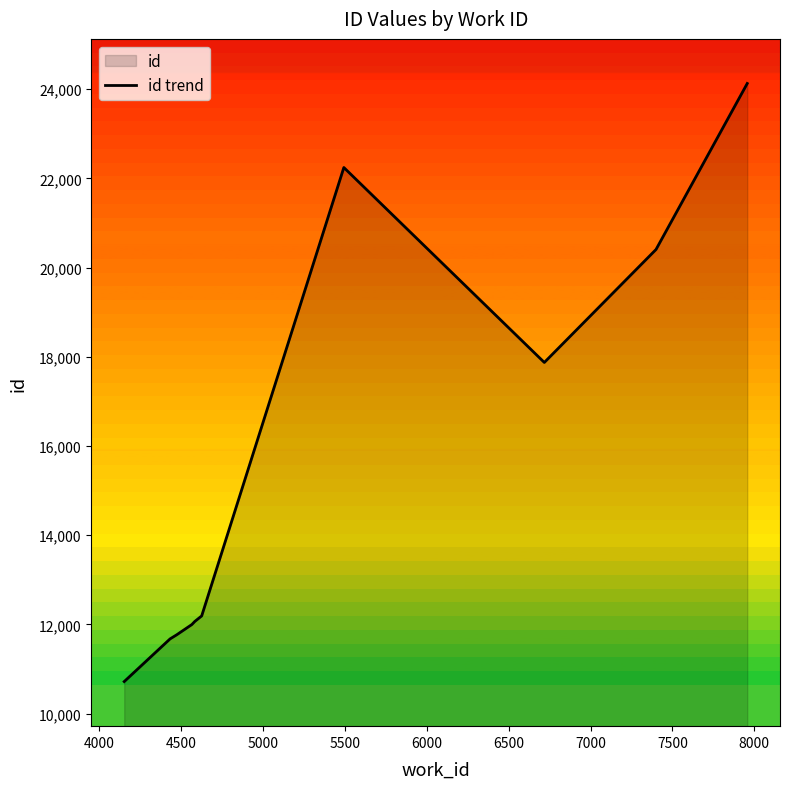

What is the greatest value displayed?

24130